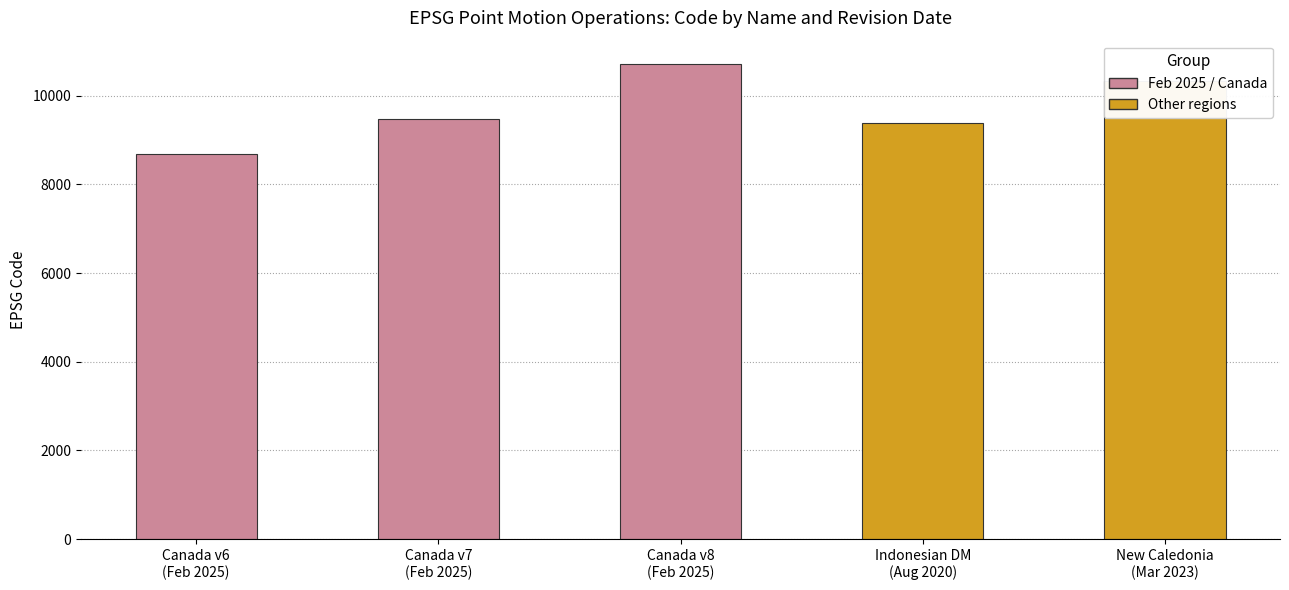

What is the label of the 4th bar from the left?

Indonesian DM
(Aug 2020)